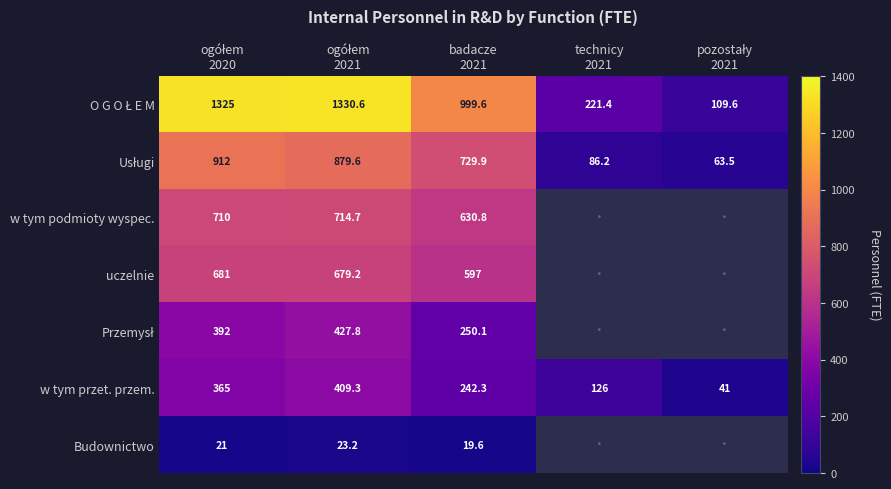

Count the w tym przet. przem. values in the range 126 to 365.

3